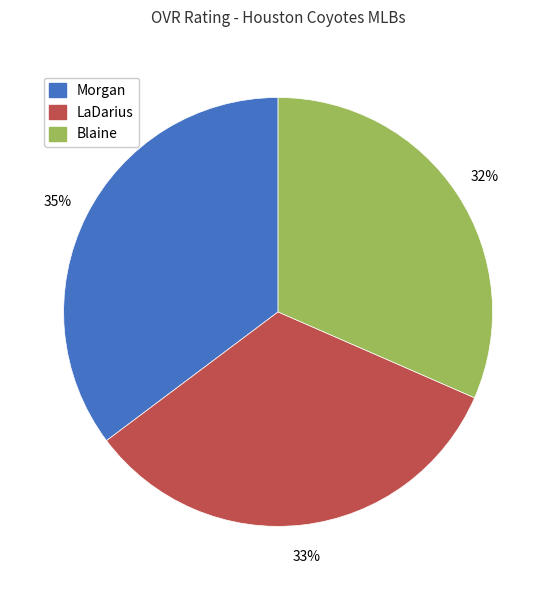

Do Morgan and Blaine together represent more than half of the pie?

Yes